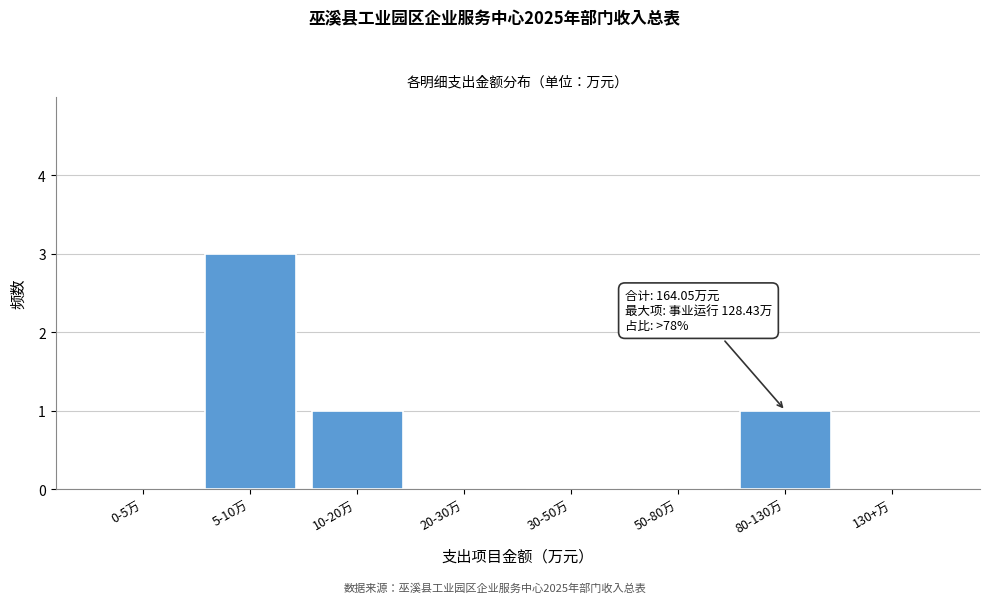

Reading right to left, extract all data points from this chart.

130+万=0	80-130万=1	50-80万=0	30-50万=0	20-30万=0	10-20万=1	5-10万=3	0-5万=0